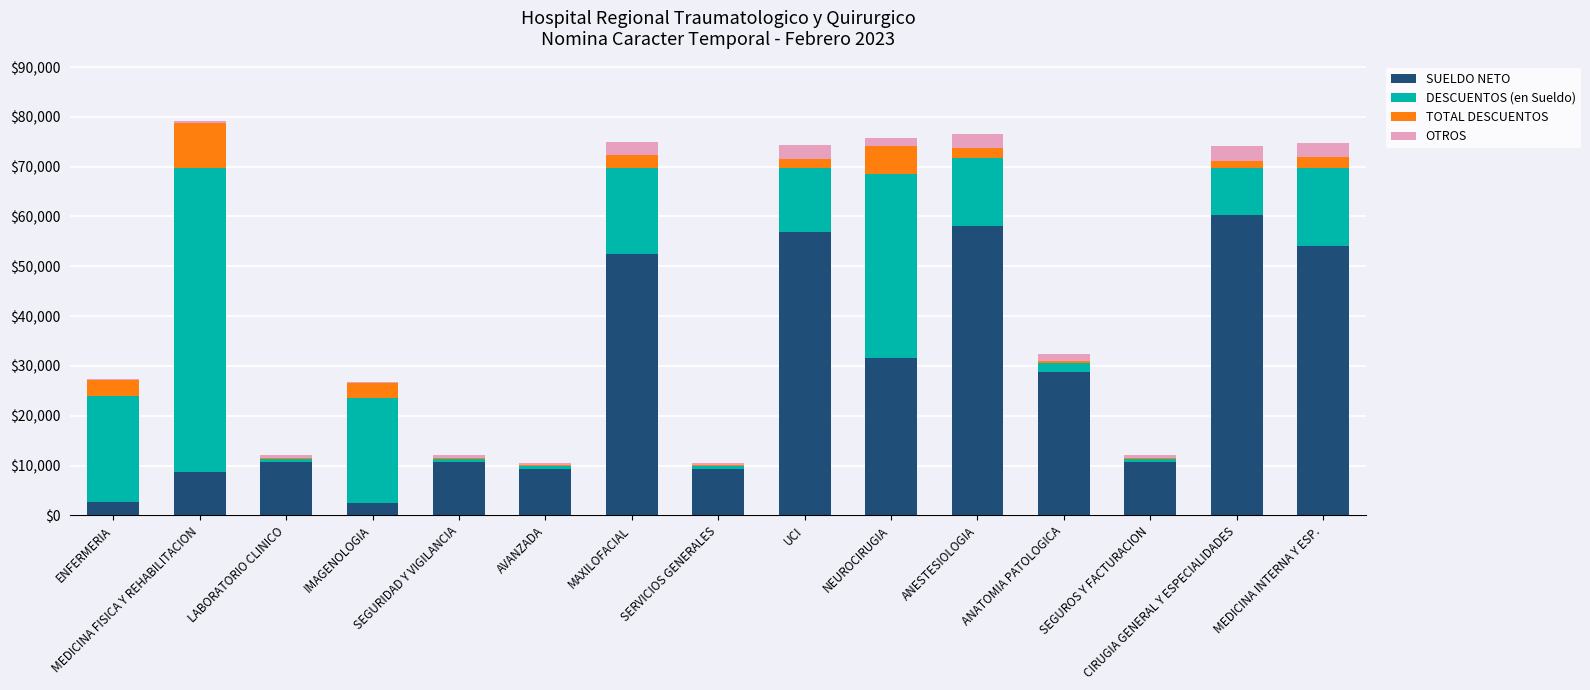

Is it true that SUELDO NETO equals 8749.6 at MEDICINA FISICA Y REHABILITACION?

True